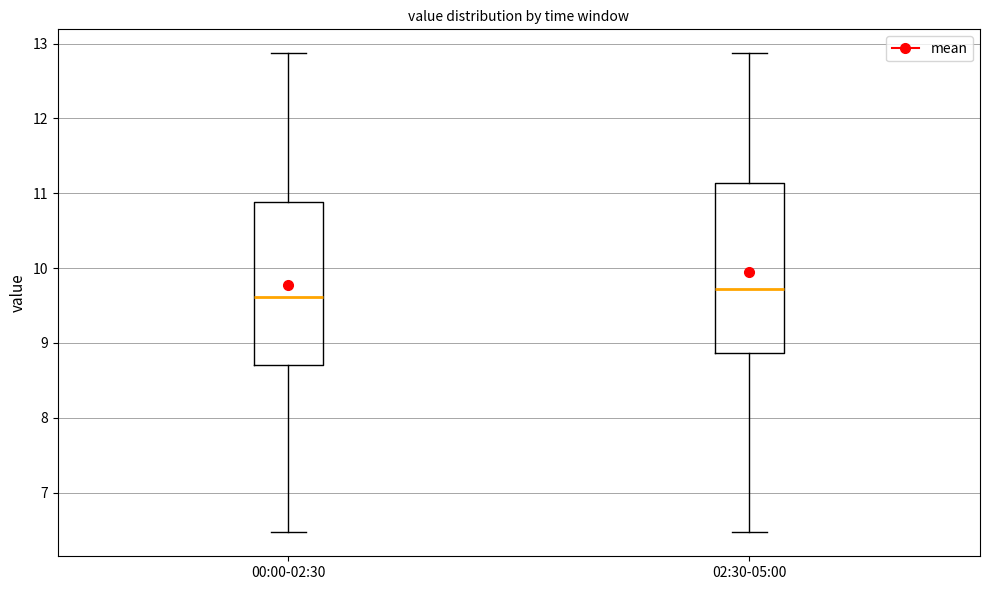

Where is the upper edge of the box for 02:30-05:00 on the y-axis? The values are not printed on the chart, so give them approximately, as read against the axis.

11.1